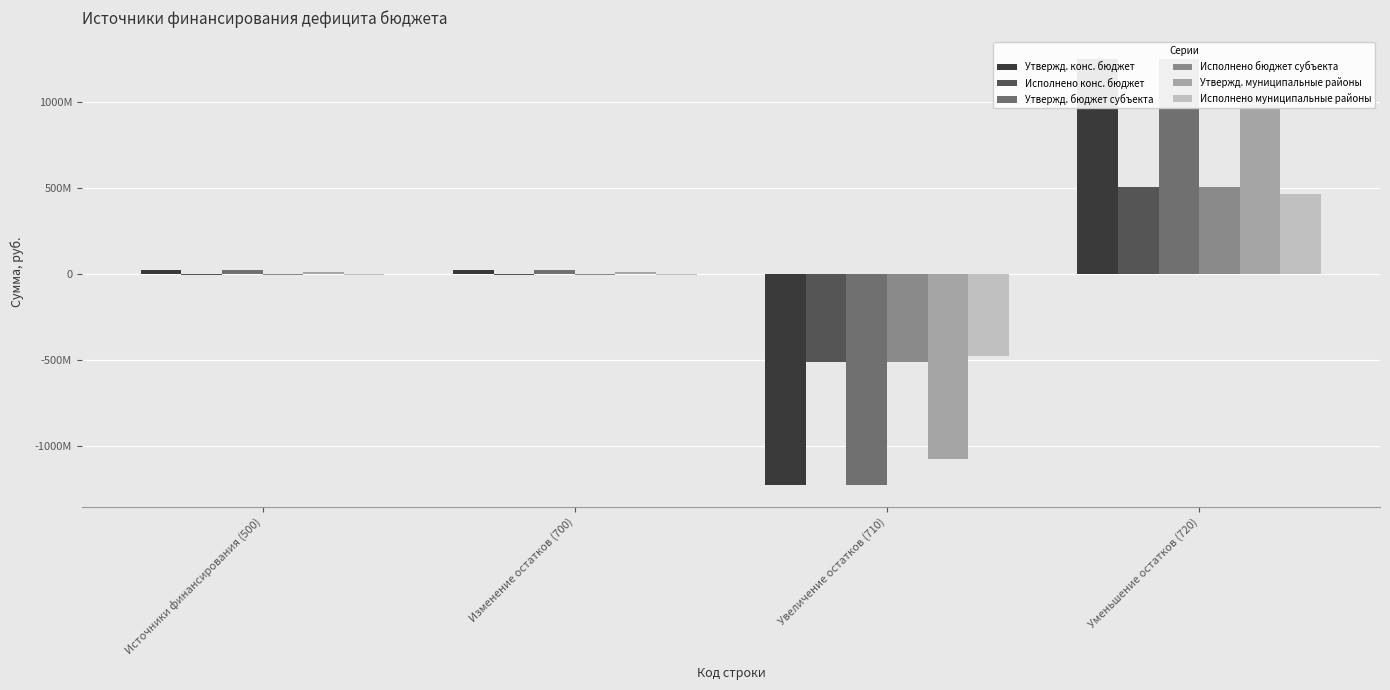

What is the total value across all series at Источники финансирования (500)?

22524065.6